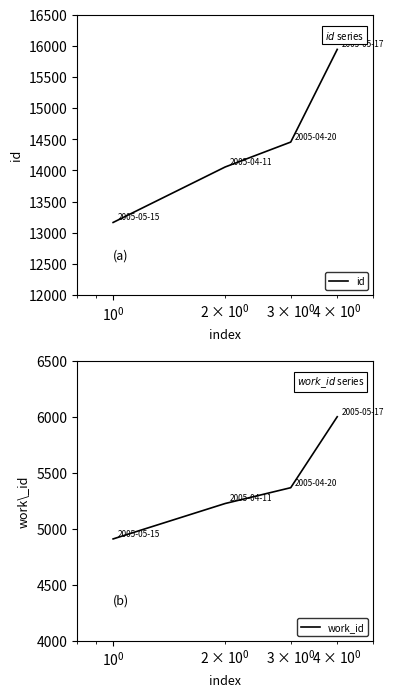

What is the lowest value of the id series?

13165